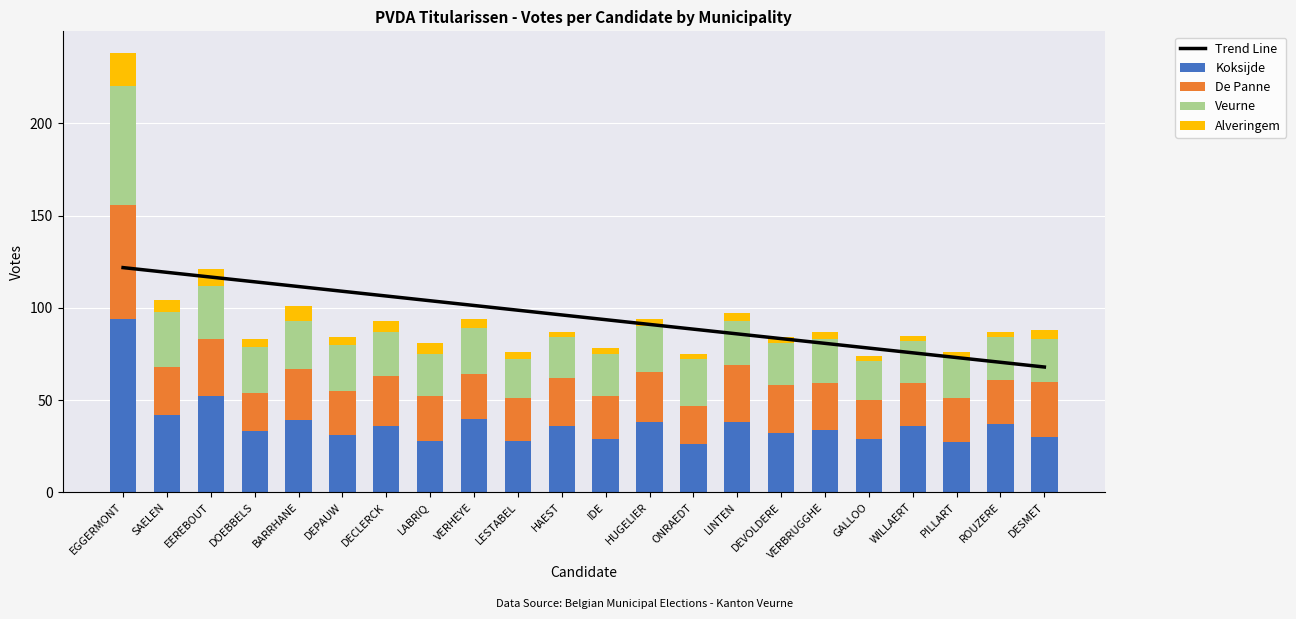

The value of De Panne at EGGERMONT is 62.0. True or false?

True